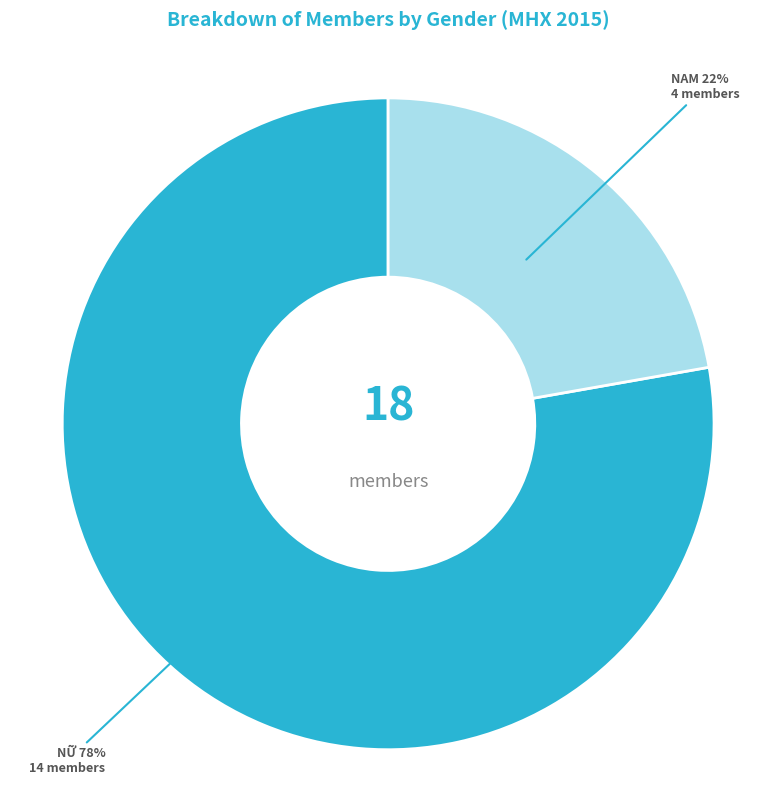

Does any single category account for the majority?

Yes